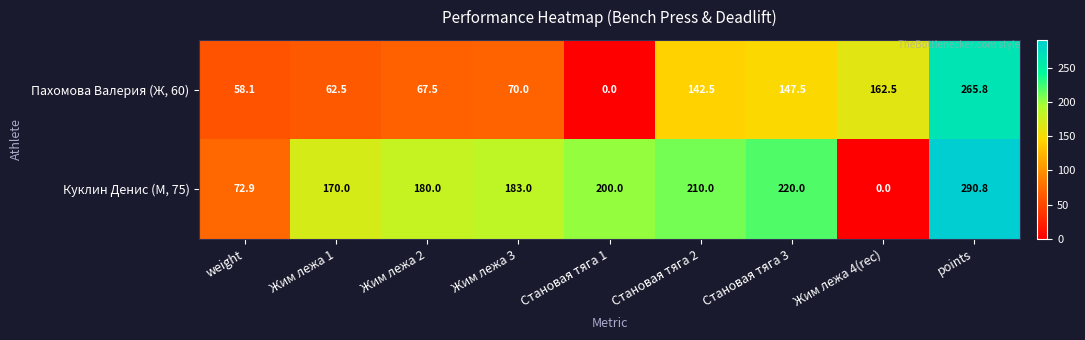

The Куклин Денис (М, 75) series shows 104.9 at Жим лежа 4(rec). True or false?

False